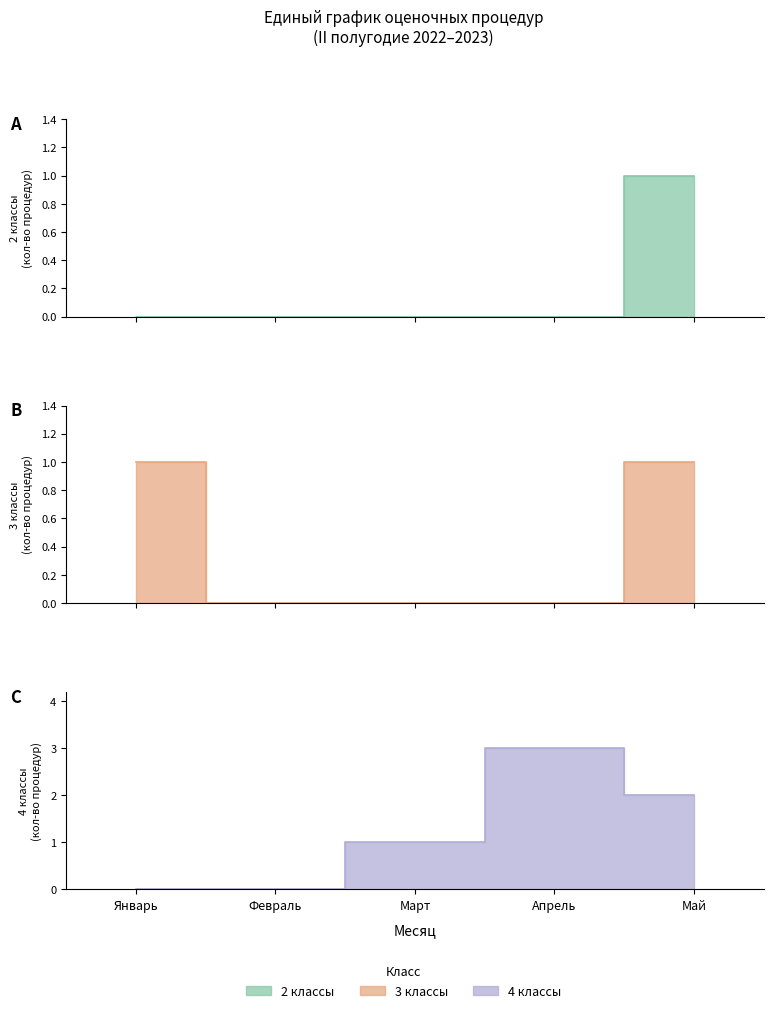

Rank the categories by 4 классы value from lowest to highest.

Январь, Февраль, Март, Май, Апрель